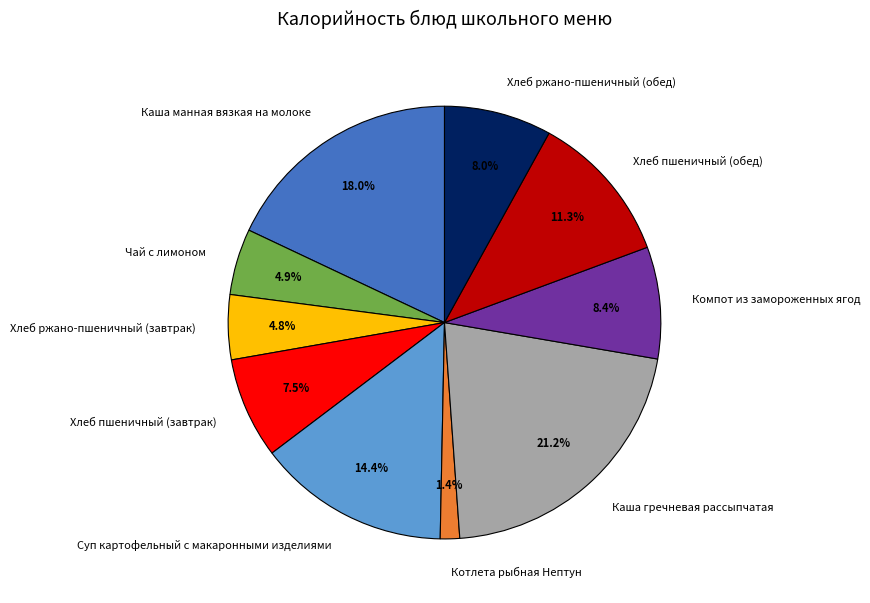

To the nearest percent, what portion does Хлеб ржано-пшеничный (обед) represent?

8%